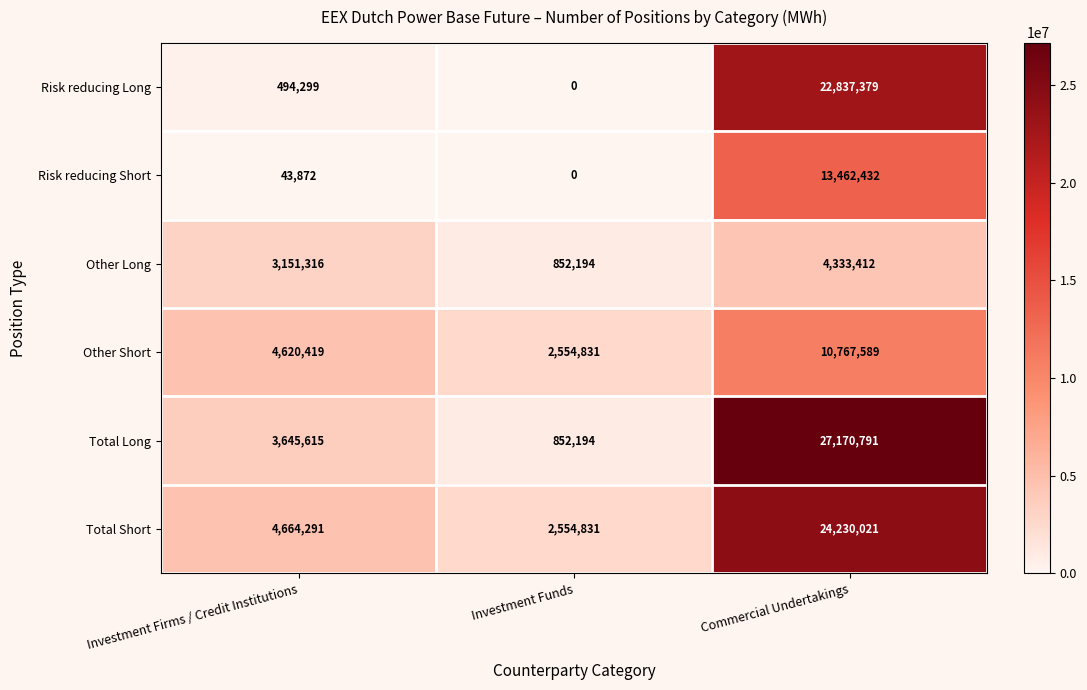

Which series has the largest range (max minus min)?

Total Long